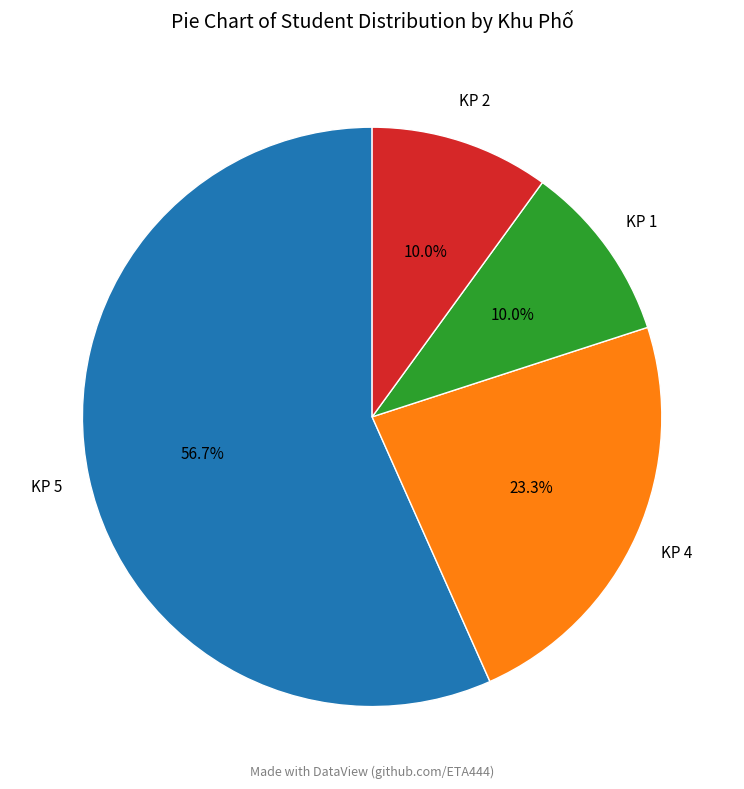

Does KP 5 represent more than half of the total?

Yes